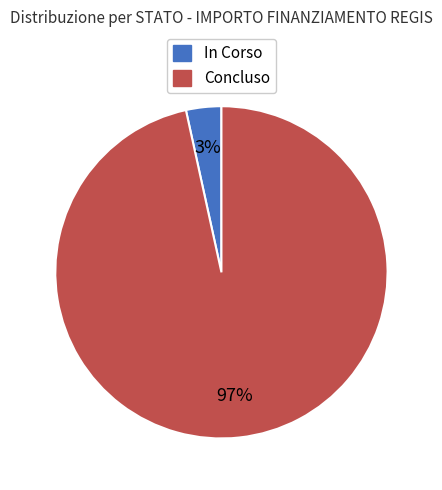

To the nearest percent, what is the average slice percentage?

50%